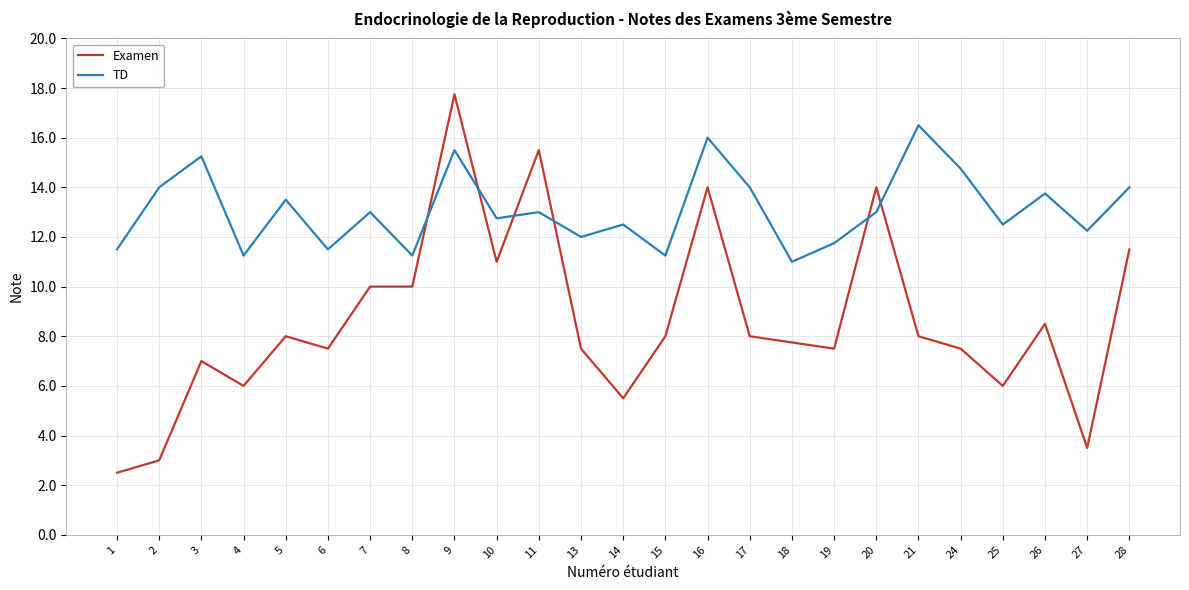

Where is the first local maximum for TD?

3